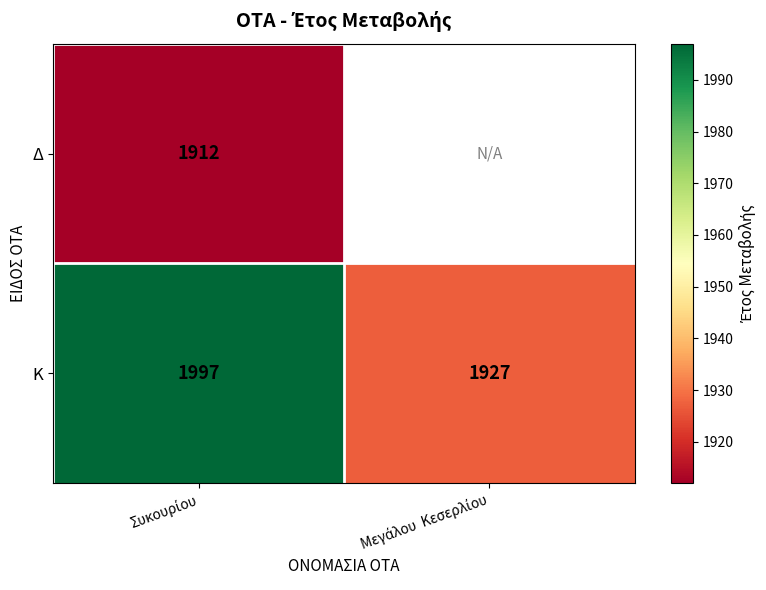

What is the difference between the maximum and minimum values in the Κ series?

70